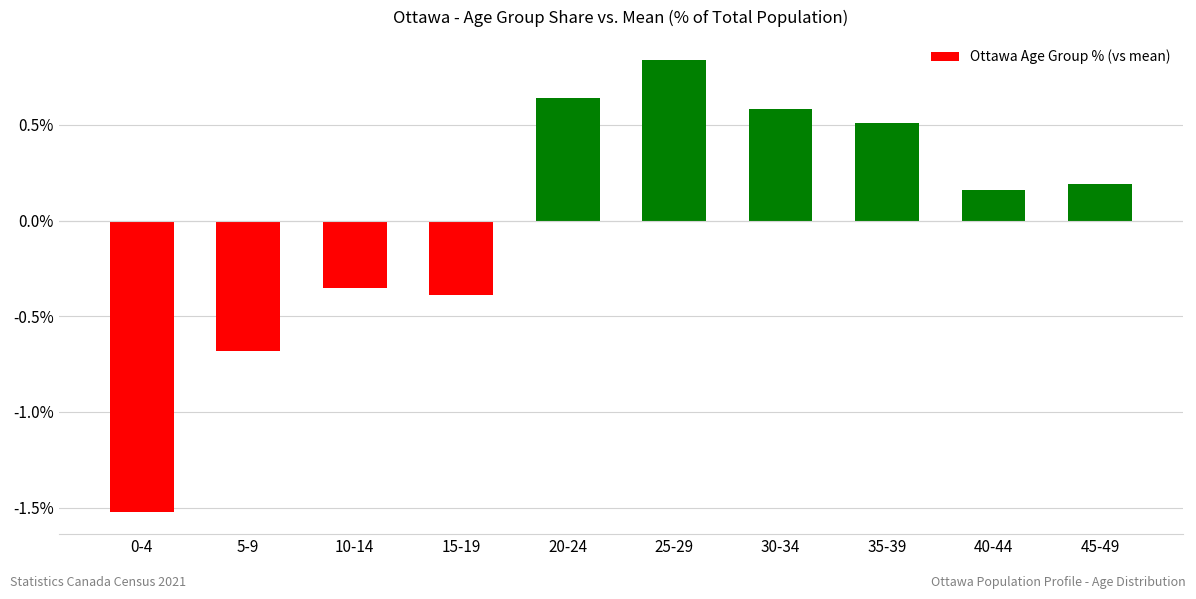

The value at 40-44 is 0.3. True or false?

False